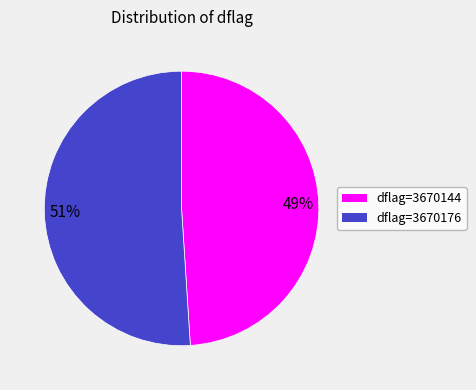

Is there any slice that represents more than half of the pie?

Yes